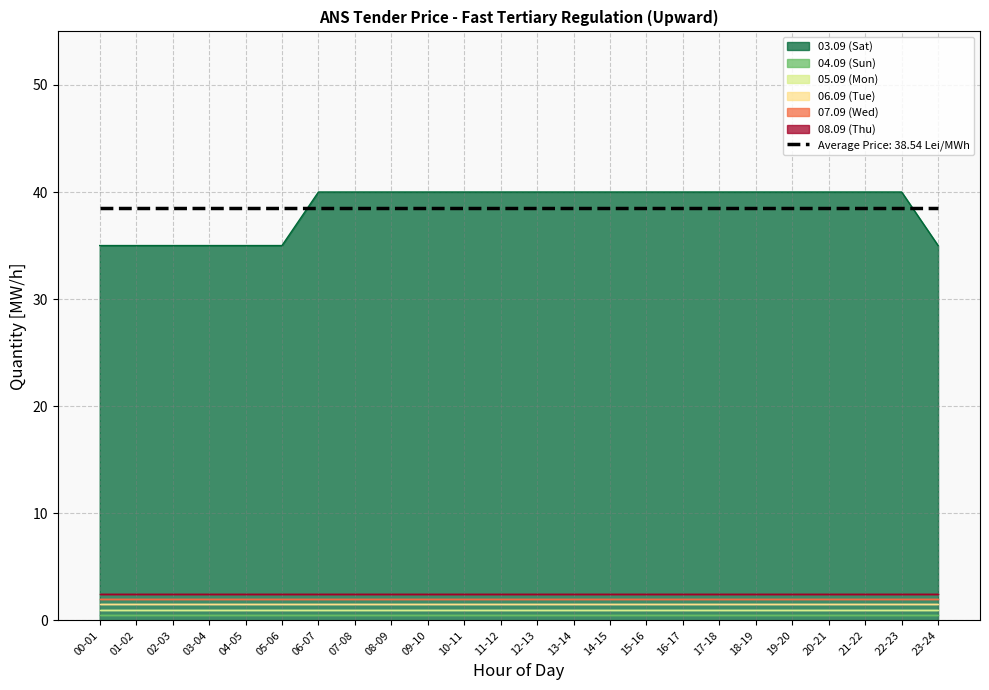

Is it true that 03.09 (Sat) equals 40.0 at 22-23?

True